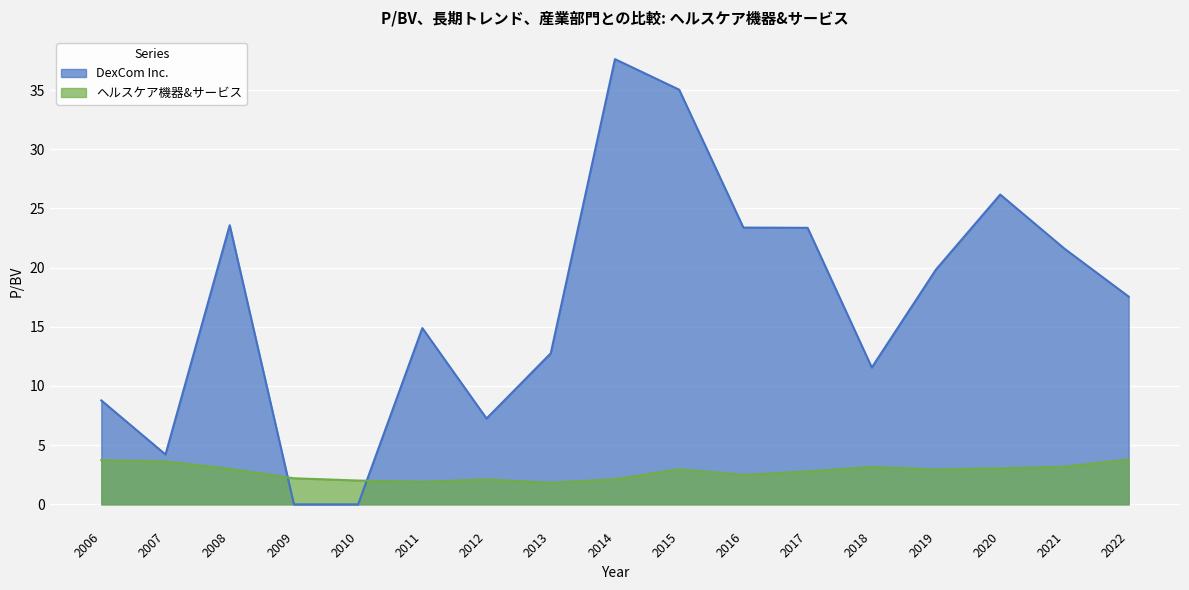

True or false: DexCom Inc. has more than 2 points higher than both neighbors.

True